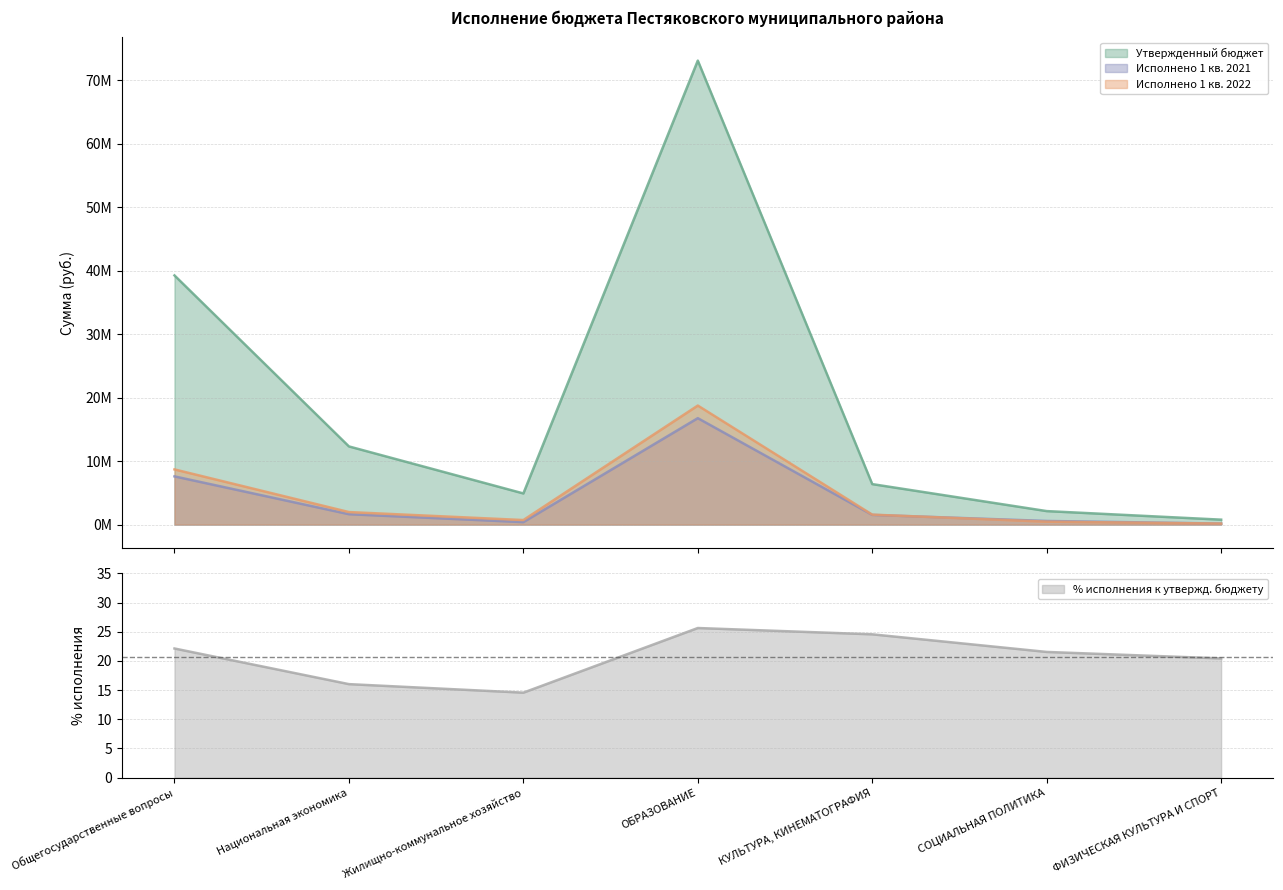

Which category has the lowest value across all series?

Жилищно-коммунальное хозяйство